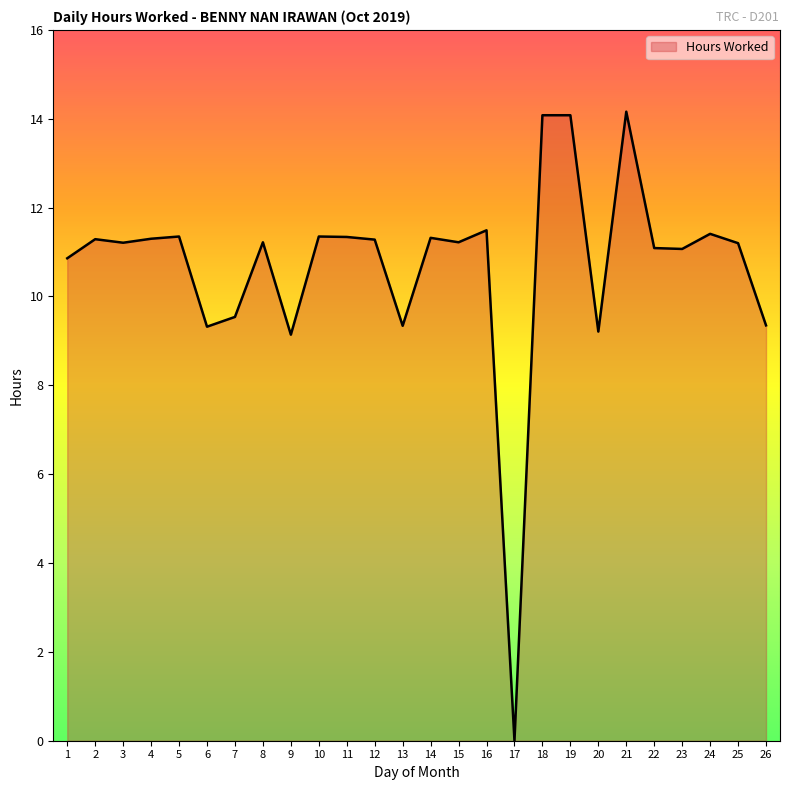

Count the number of data series in this chart.

1